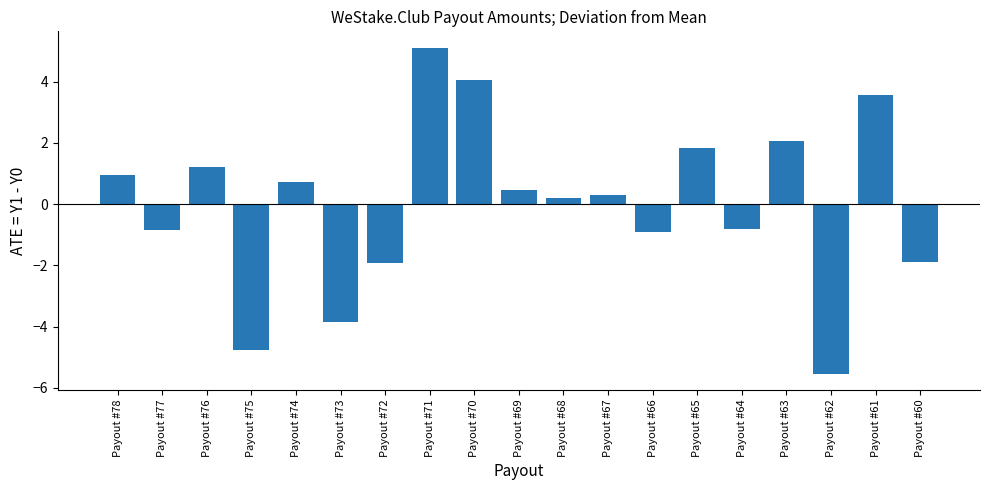

Reading left to right, extract all data points from this chart.

1.0	-0.8	1.2	-4.8	0.7	-3.8	-1.9	5.1	4.0	0.5	0.2	0.3	-0.9	1.8	-0.8	2.1	-5.5	3.6	-1.9